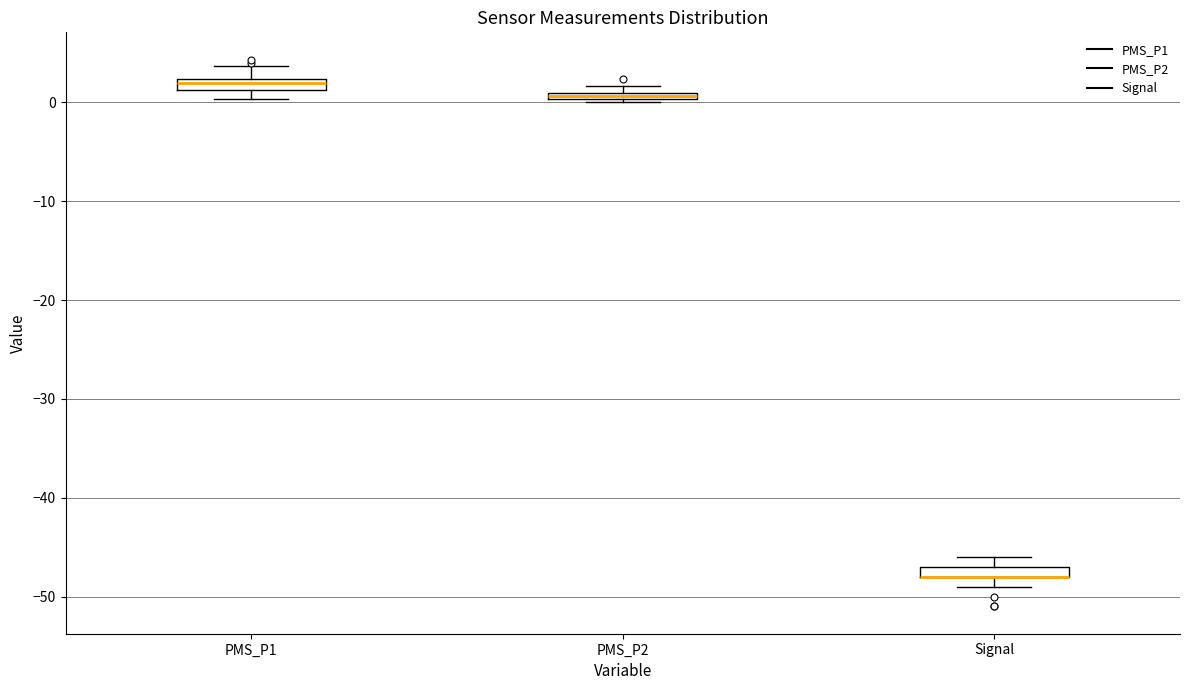

Where is the upper edge of the box for PMS_P1 on the y-axis? The values are not printed on the chart, so give them approximately, as read against the axis.

2